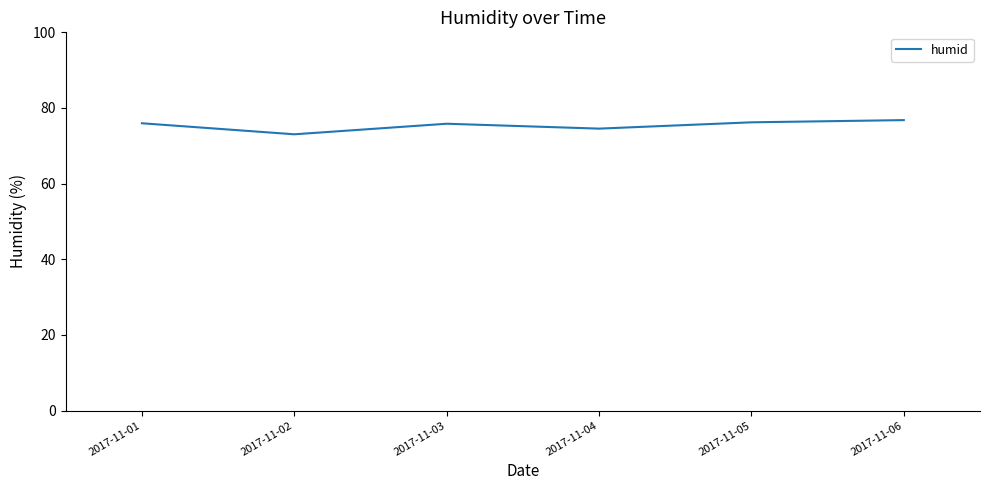

The chart shows a value of 103.6 at 2017-11-04. True or false?

False